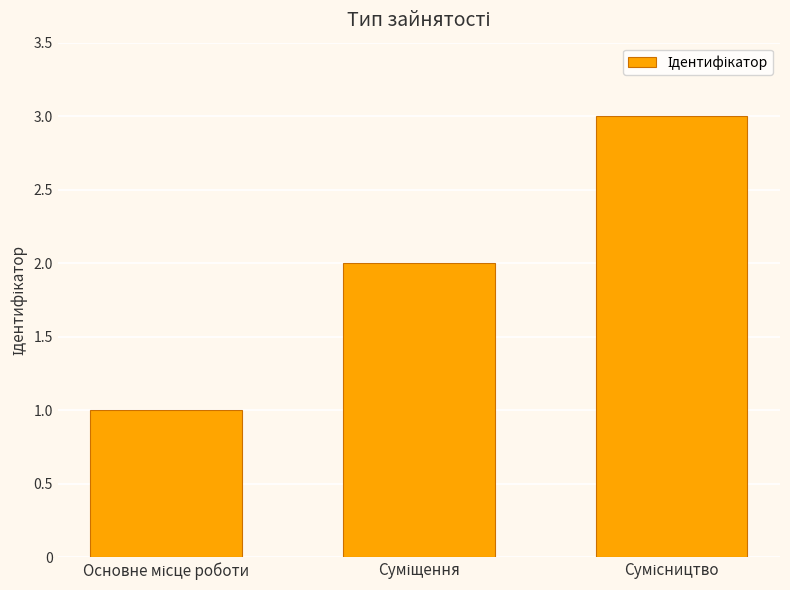

What is the sum of all values?

6